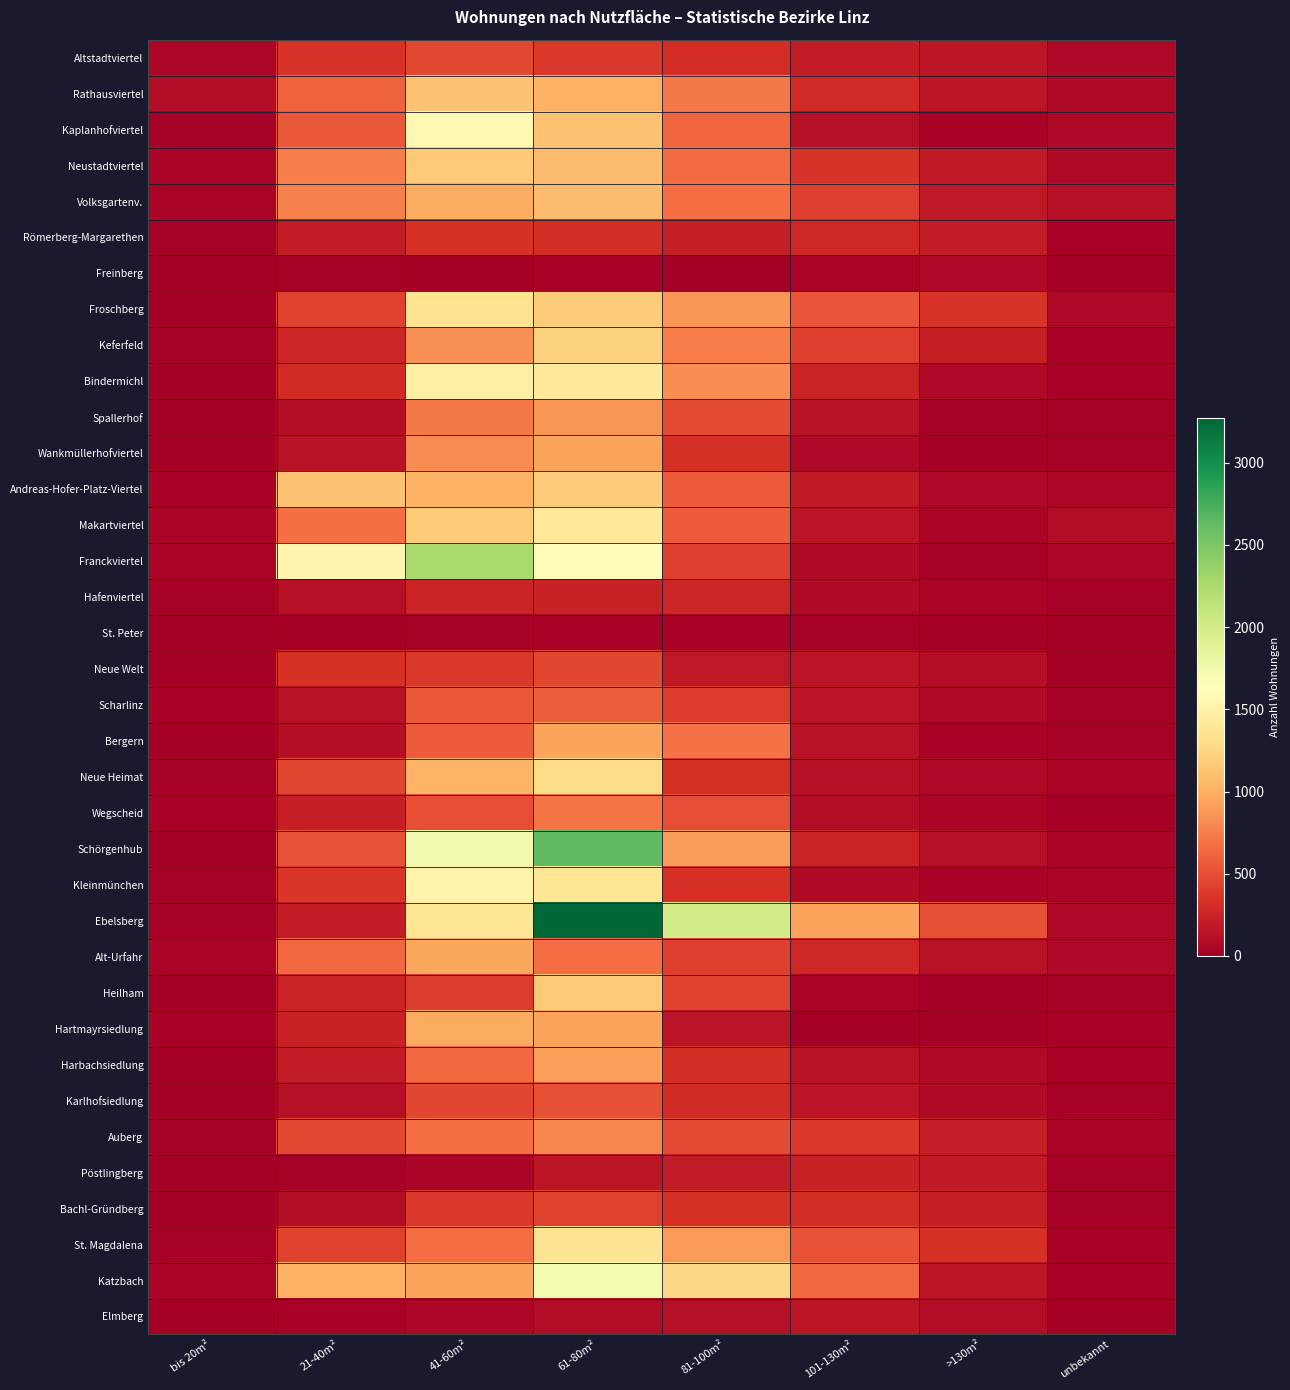

What is the spread (max minus min) of values at 21-40m²?

1510